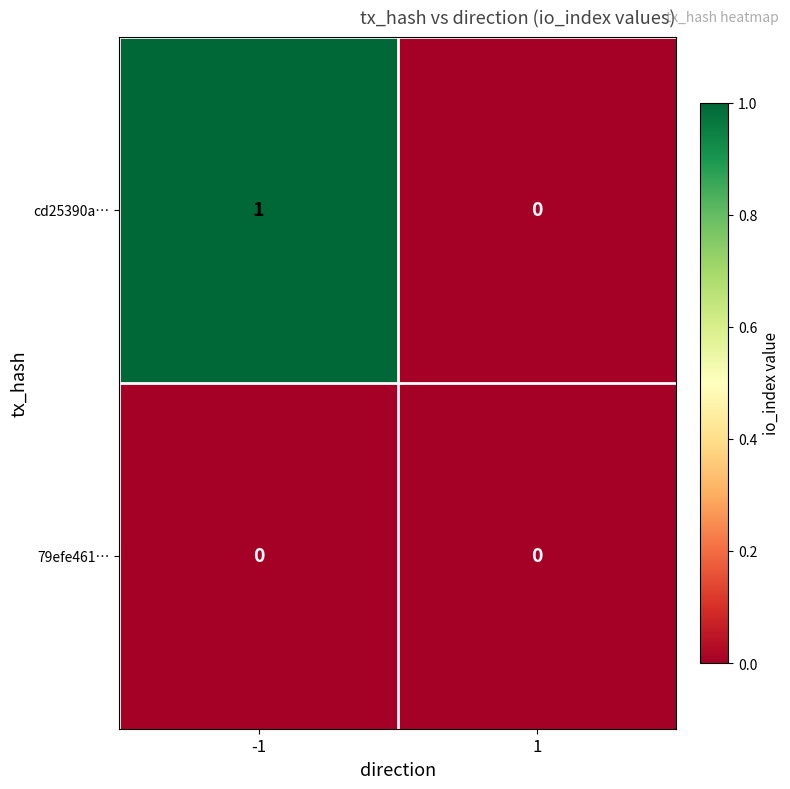

List the labels in order of cd25390a… value, smallest first.

1, -1